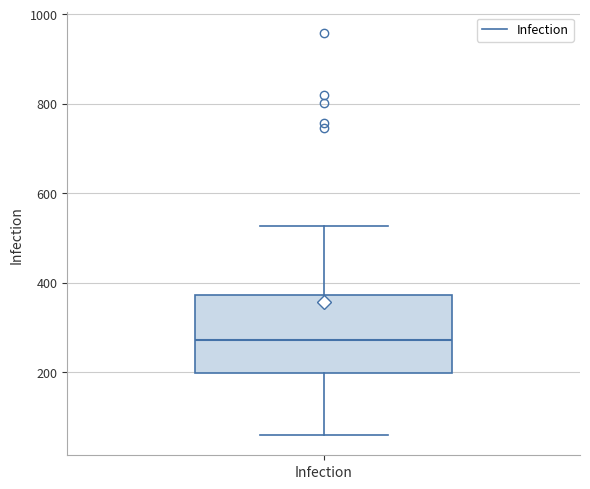

Where is the upper edge of the box for Infection on the y-axis? The values are not printed on the chart, so give them approximately, as read against the axis.

380